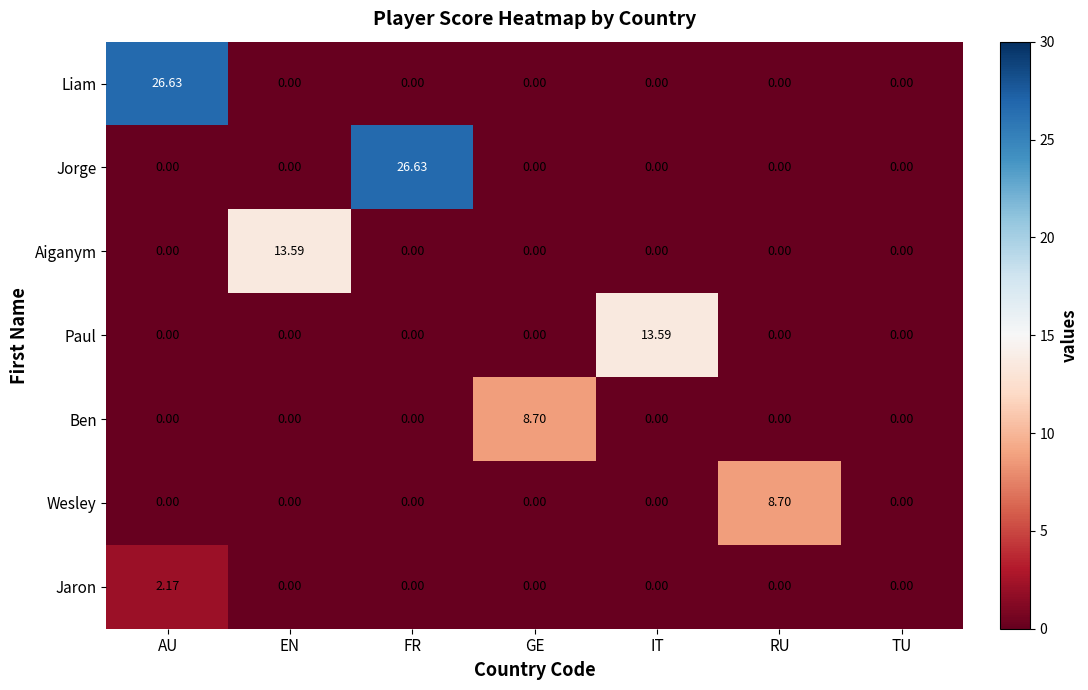

Count the number of data series in this chart.

7